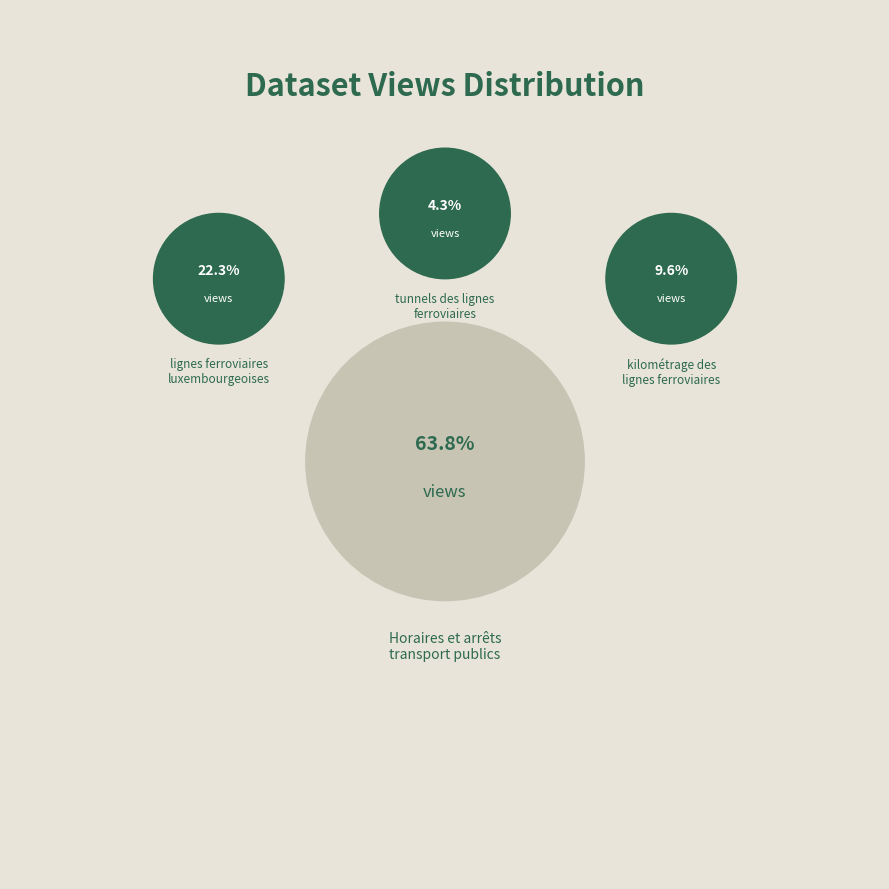

Which category has the biggest portion of the pie?

Horaires et arrêts
transport publics